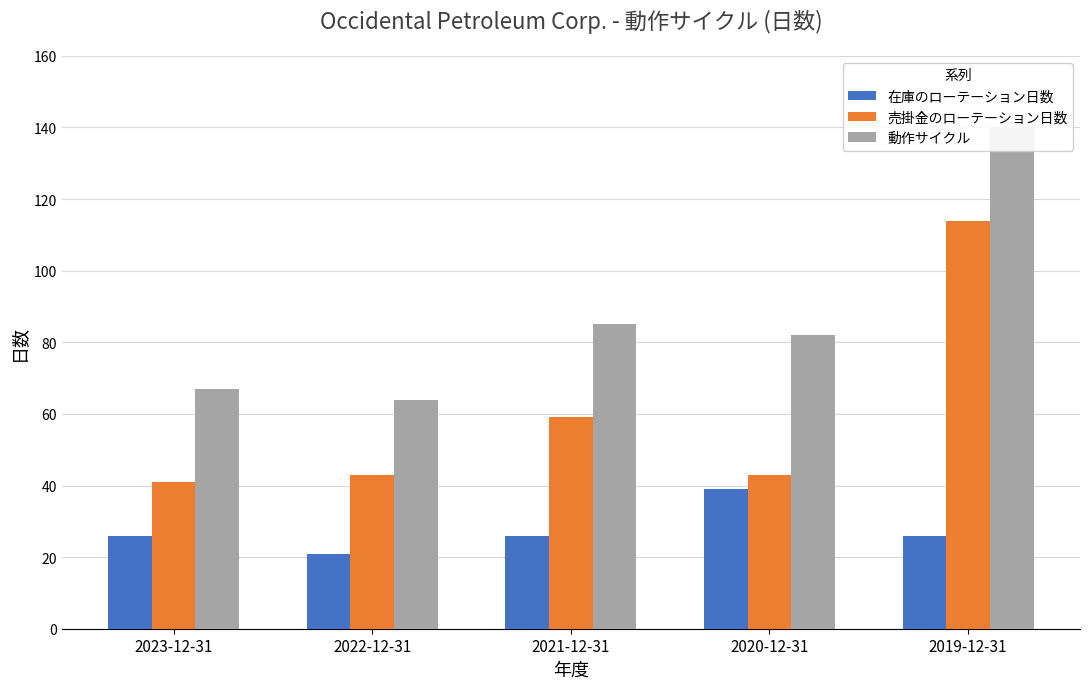

Which category has the lowest value across all series?

2022-12-31